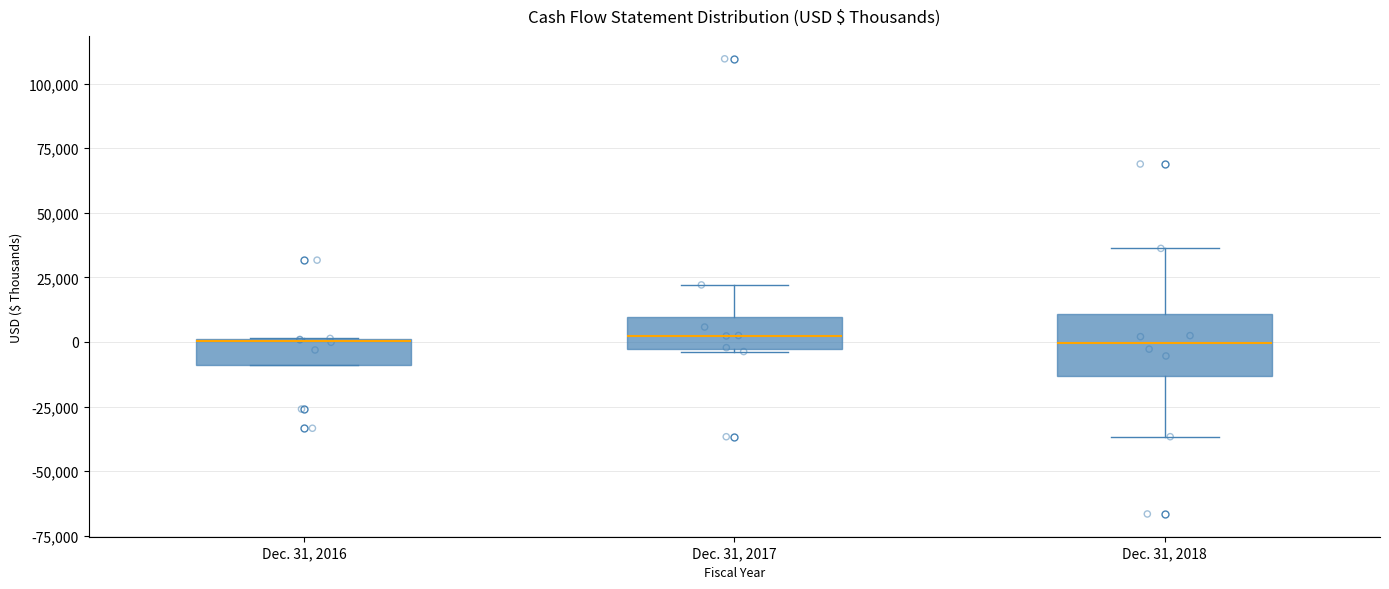

Where is the lower edge of the box for Dec. 31, 2016 on the y-axis? The values are not printed on the chart, so give them approximately, as read against the axis.

-10000